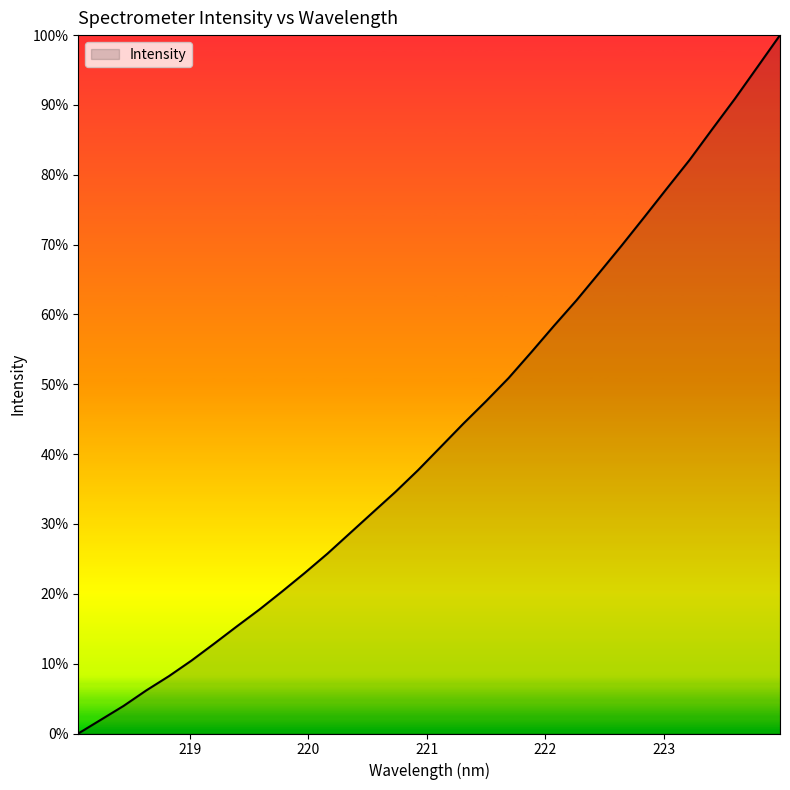

Does the chart have visible grid lines?

No